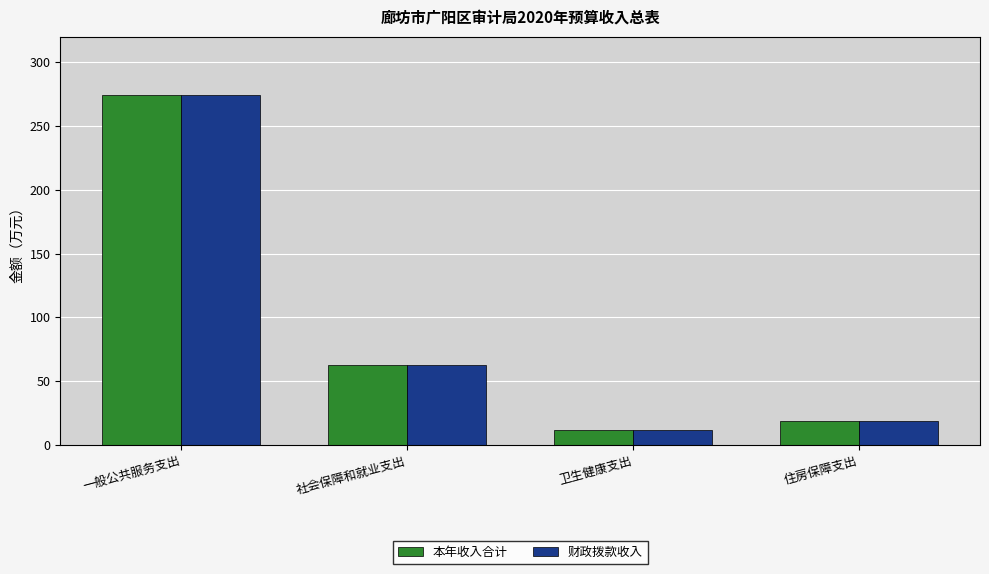

The 财政拨款收入 series shows 18.7 at 住房保障支出. True or false?

True